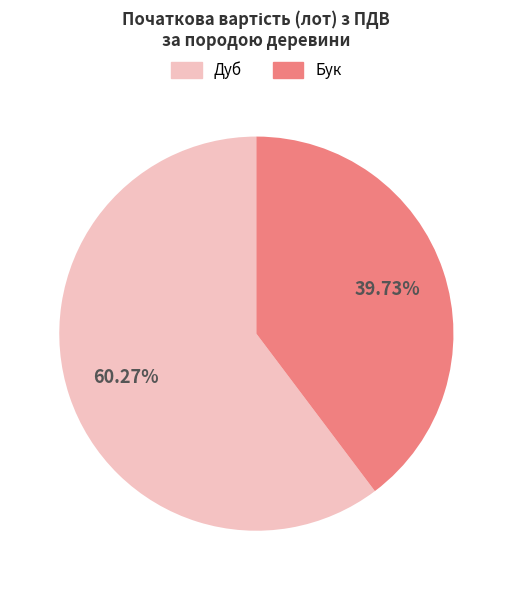

Rank the categories by value from lowest to highest.

Бук, Дуб